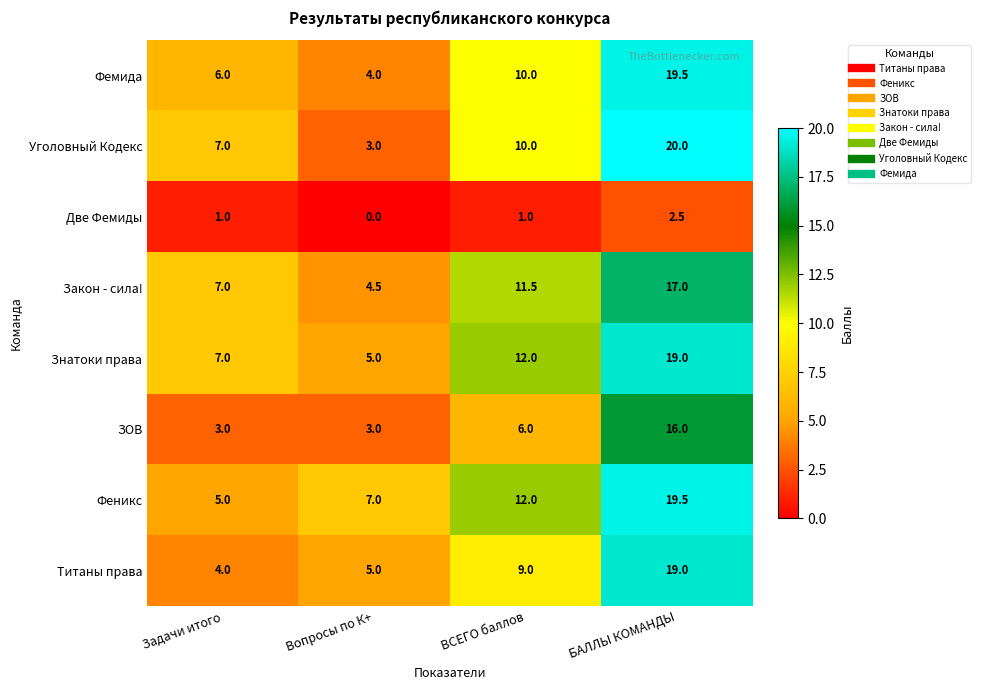

Read the Фемида value at Вопросы по К+.

4.0